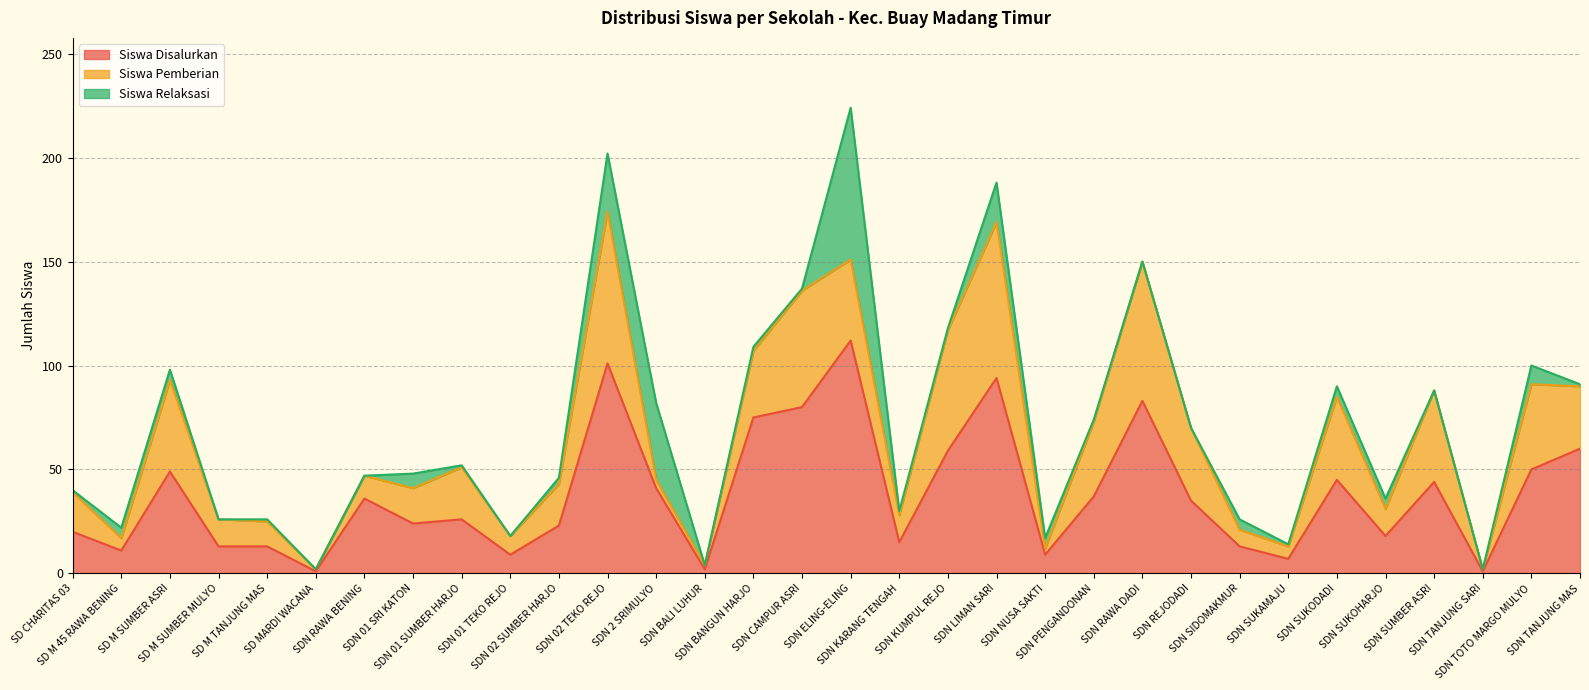

List the series in order of their overall mean, highest first.

Siswa Disalurkan, Siswa Pemberian, Siswa Relaksasi